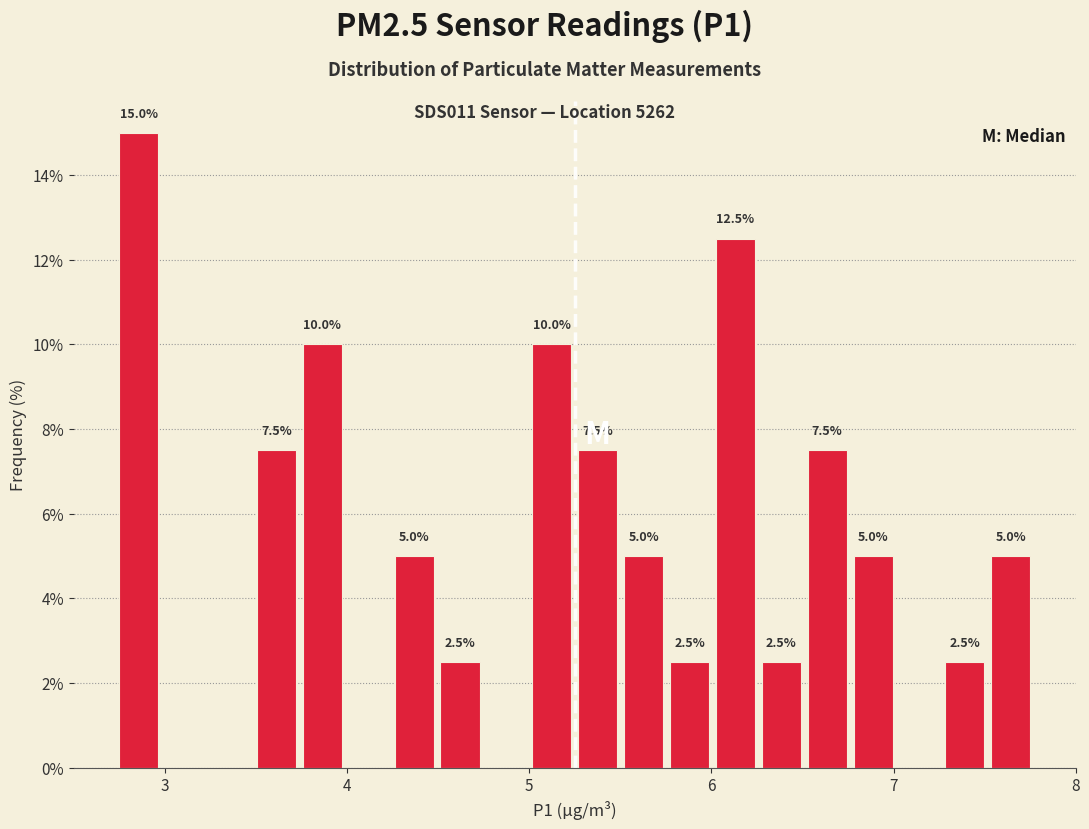

Read against the x-axis, roughly where is the centre of the tallest bar?

2.9